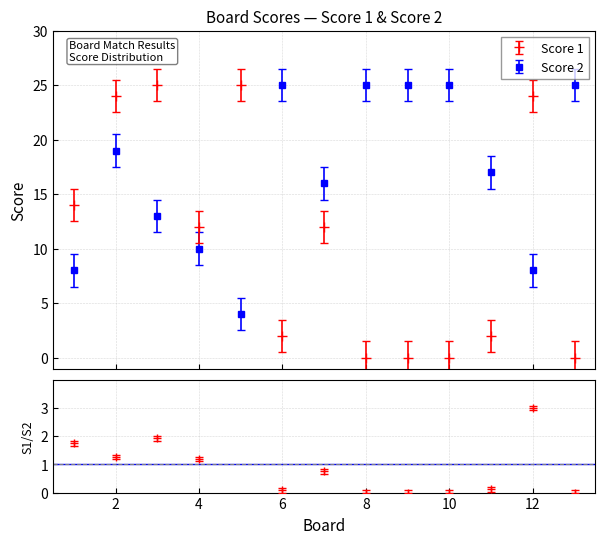

At which category does the chart reach its peak across all series?

3